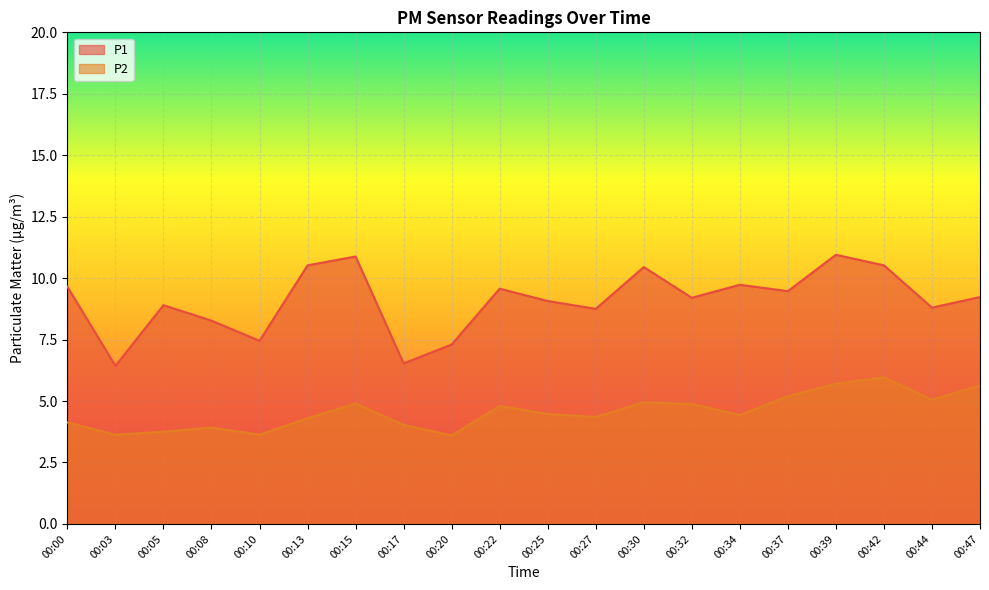

Reading left to right, extract all data points from this chart.

P1: 00:00=9.7	00:03=6.4	00:05=8.9	00:08=8.3	00:10=7.5	00:13=10.5	00:15=10.9	00:17=6.5	00:20=7.3	00:22=9.6	00:25=9.1	00:27=8.8	00:30=10.4	00:32=9.2	00:34=9.7	00:37=9.5	00:39=10.9	00:42=10.5	00:44=8.8	00:47=9.2
P2: 00:00=4.1	00:03=3.6	00:05=3.8	00:08=3.9	00:10=3.6	00:13=4.3	00:15=4.9	00:17=4.0	00:20=3.6	00:22=4.8	00:25=4.5	00:27=4.3	00:30=5.0	00:32=4.9	00:34=4.4	00:37=5.2	00:39=5.7	00:42=6.0	00:44=5.0	00:47=5.6